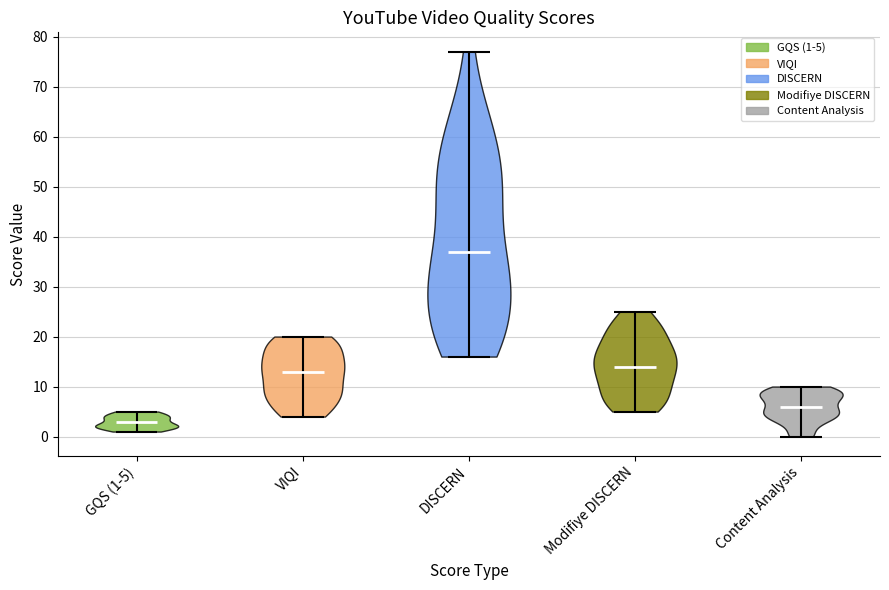

Reading left to right, read every violin against the y-axis: where its median line is, and the lowest and highest points it reaches. The values are not printed on the chart, so give them approximately, as read against the axis.

GQS (1-5): median line 3, lowest point 1, highest point 5
VIQI: median line 13, lowest point 4, highest point 20
DISCERN: median line 37, lowest point 16, highest point 77
Modifiye DISCERN: median line 14, lowest point 5, highest point 25
Content Analysis: median line 6, lowest point 0, highest point 10